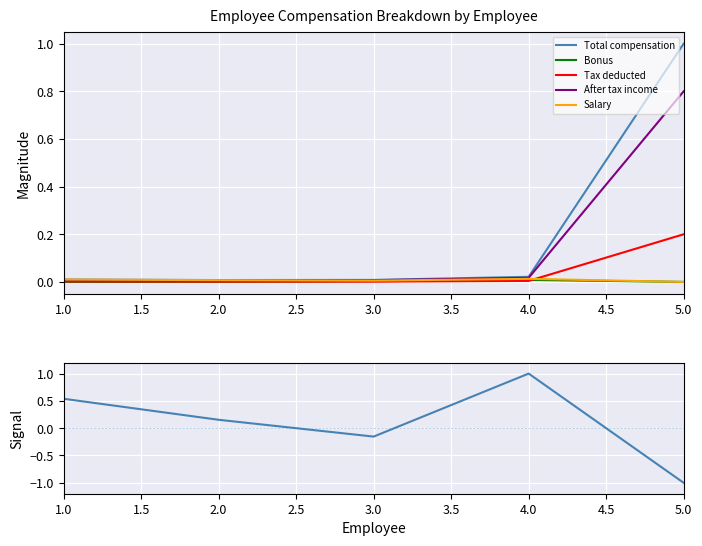

What position from the left is 4.0?

4